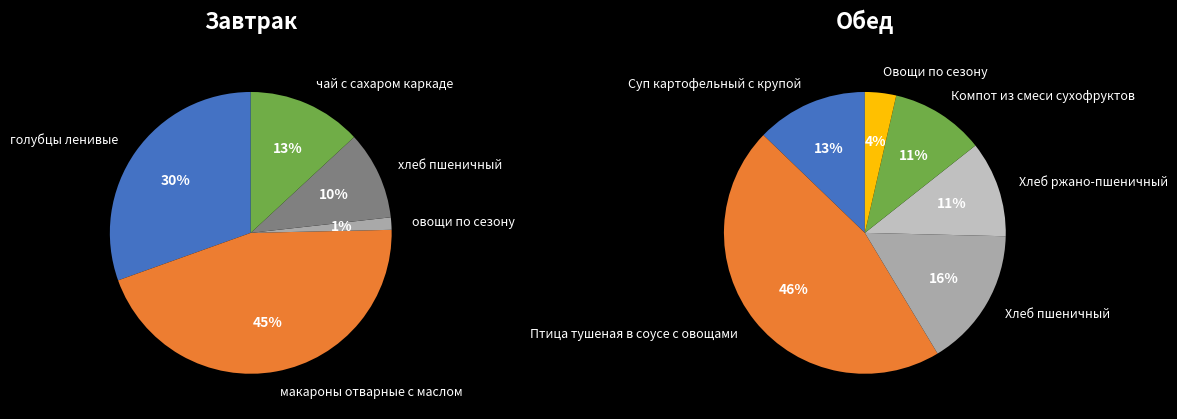

To the nearest percent, what portion does чай с сахаром каркаде represent?

13%